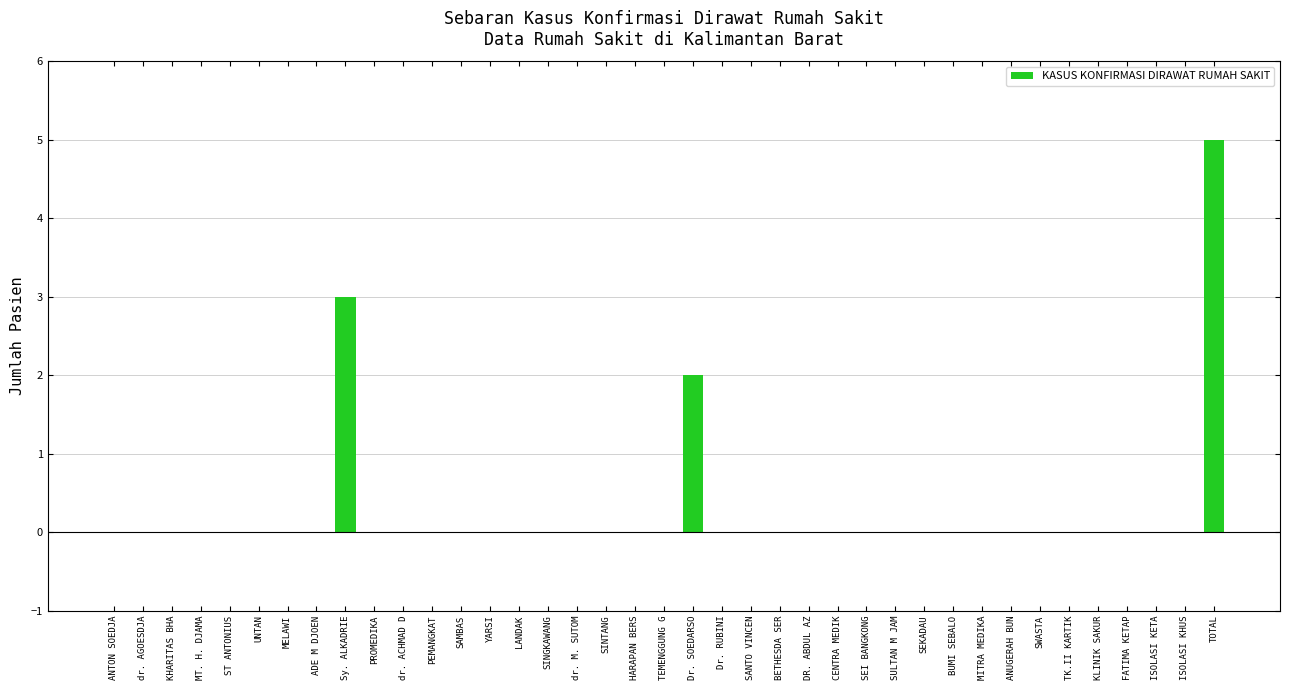

The chart shows a value of 0 at dr. AGOESDJA. True or false?

True